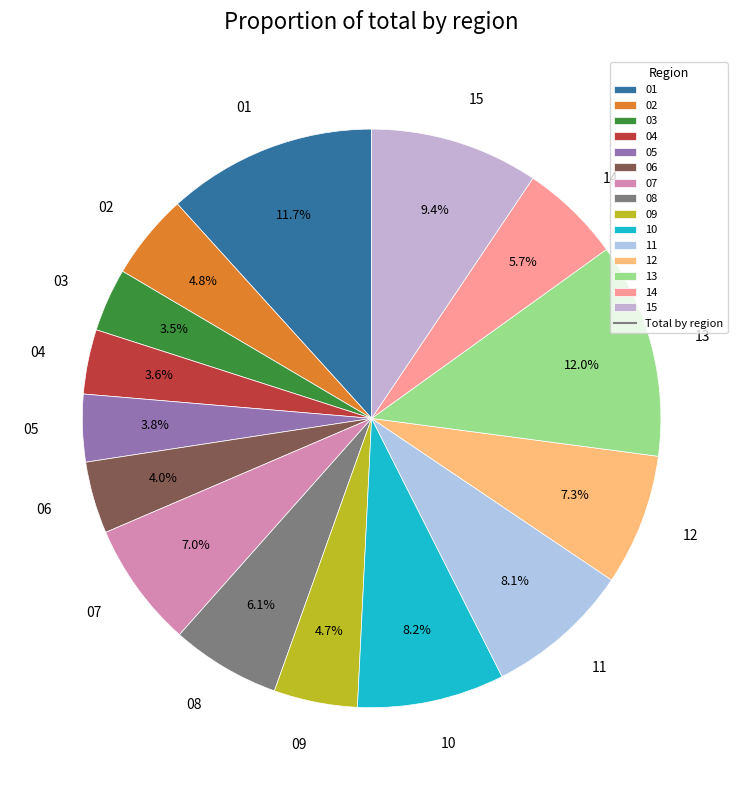

Count the number of slices in the pie.

15